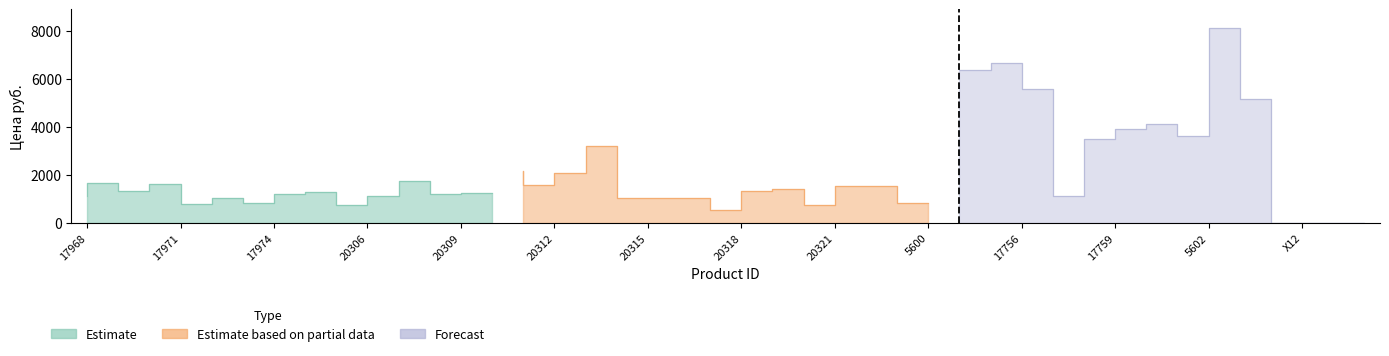

Reading left to right, list all the values displayed in this chart.

Arzberg: 1127.8	1668.6	1328.7	1606.8	772.5	1050.6	818.8	1189.6	1266.9	726.1	1096.9	1730.4	1205.1	1251.4
Arzberg_partial: 2163.0	1575.9	2070.3	3198.1	1050.6	1050.6	1050.6	540.7	1328.7	1421.4	726.1	1529.5	1529.5	834.3
PORDAMSA: 6378.1	6378.1	6644.0	5571.0	1130.0	3485.0	3925.0	4116.0	3619.0	8098.0	5150.0	0.0	0.0	0.0